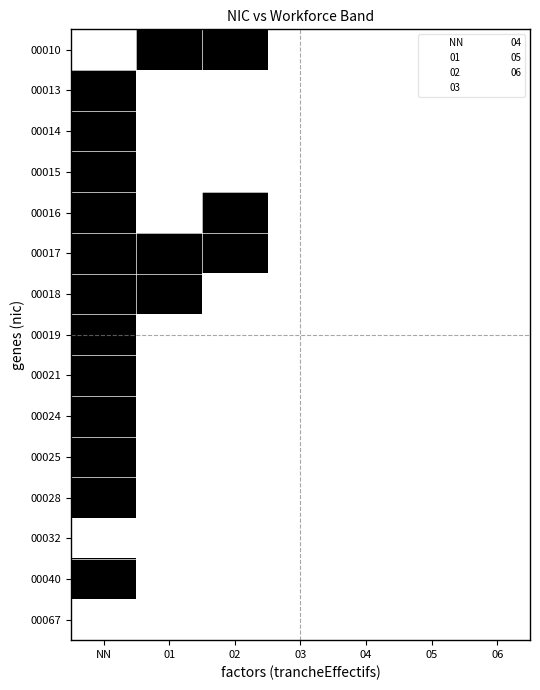

The 00015 series shows 0 at 04. True or false?

True